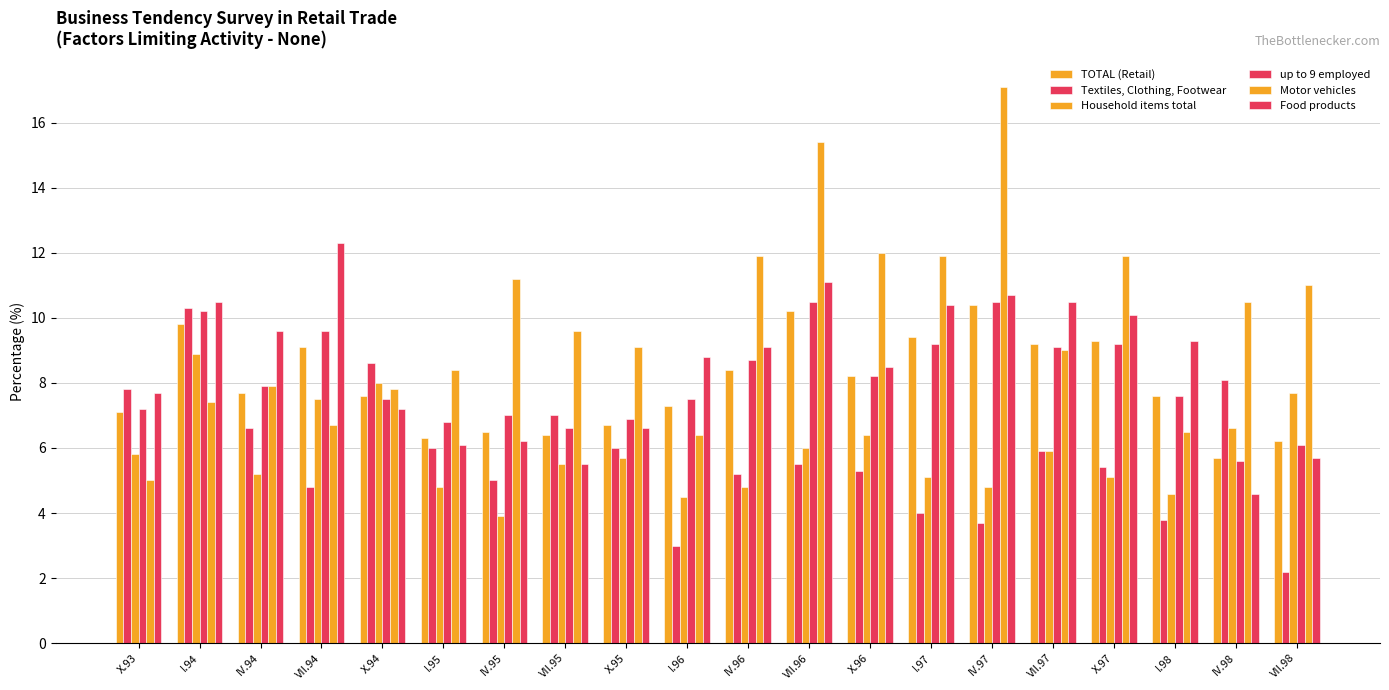

Are the bars horizontal?

No